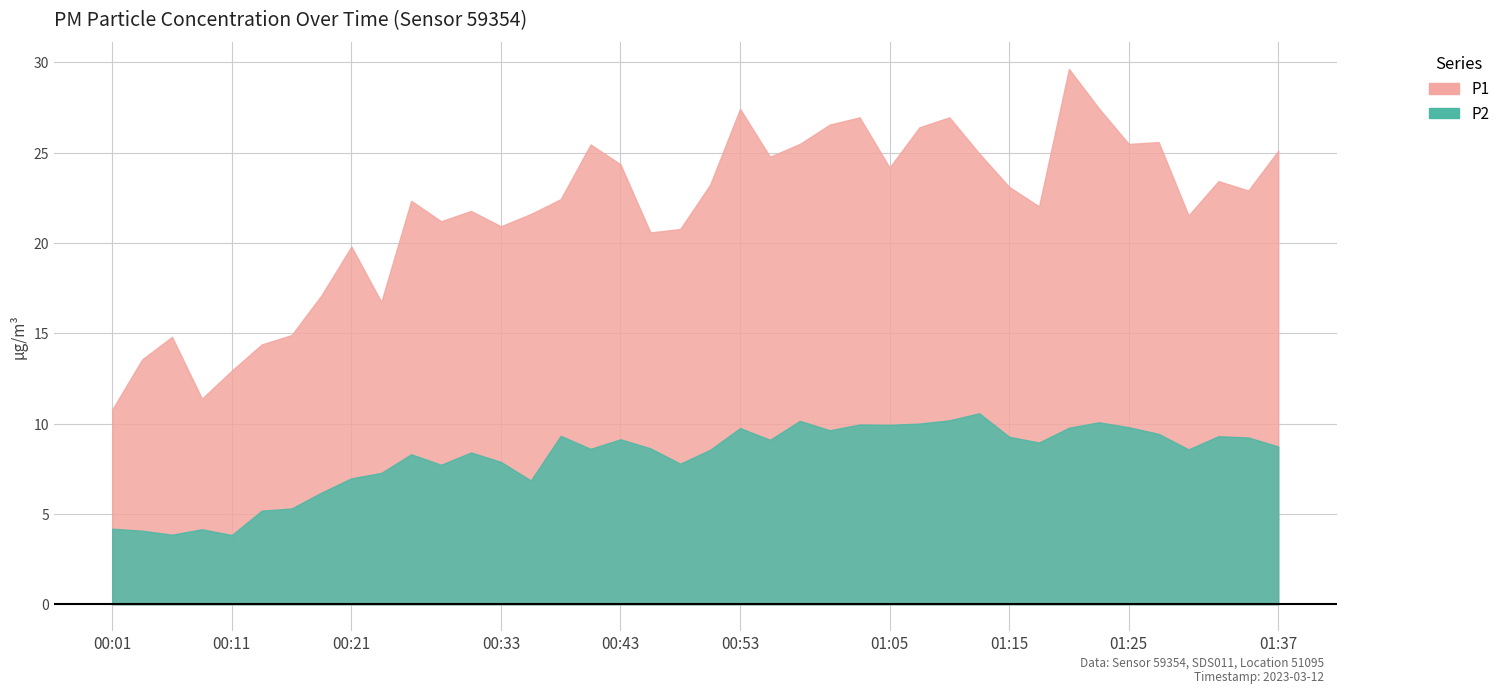

What is the average value of the P2 series?

8.1